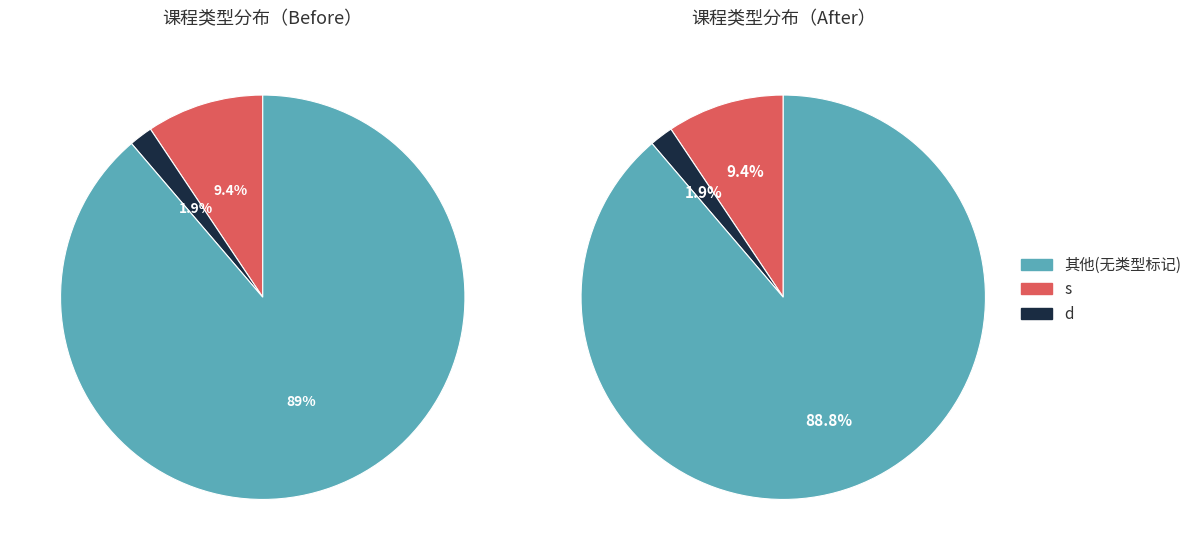

Count the number of slices in the pie.

3